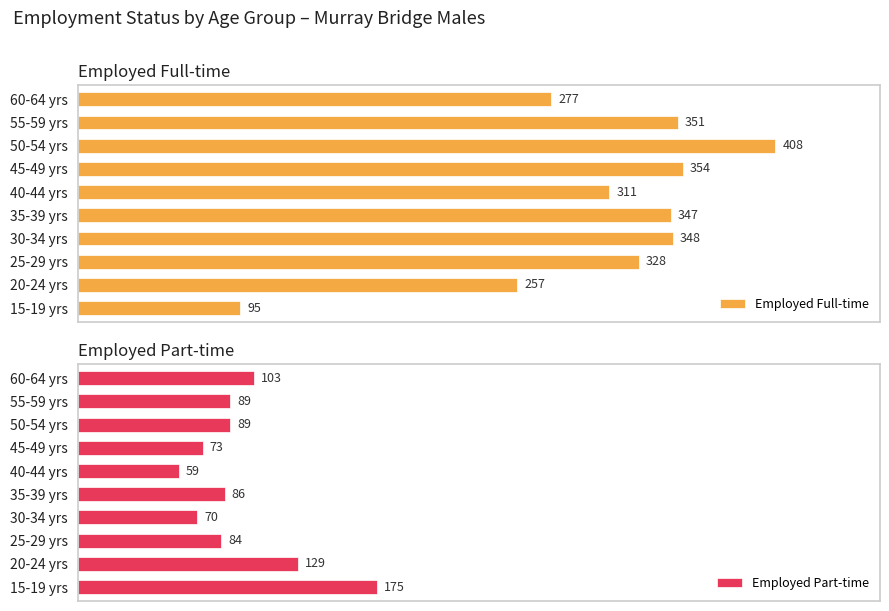

How many categories are shown in the chart?

10